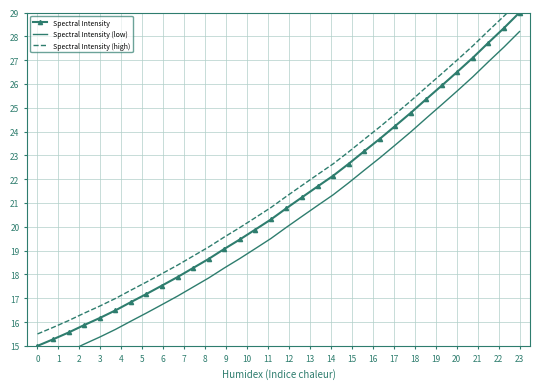

Which series has the largest total across all categories?

Spectral Intensity (high)